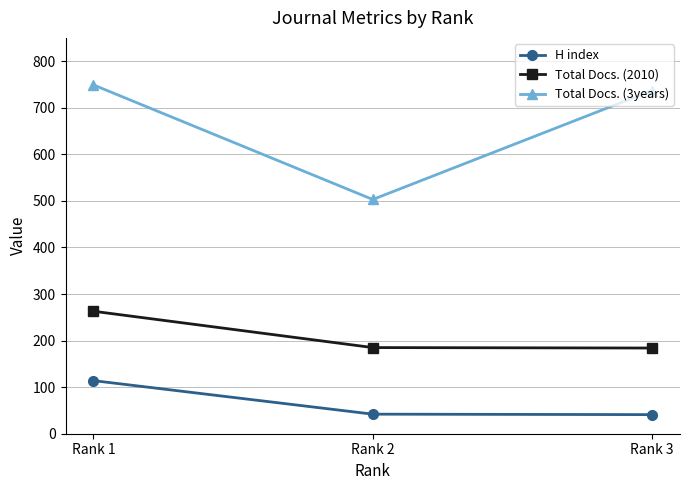

Does the chart have visible grid lines?

Yes